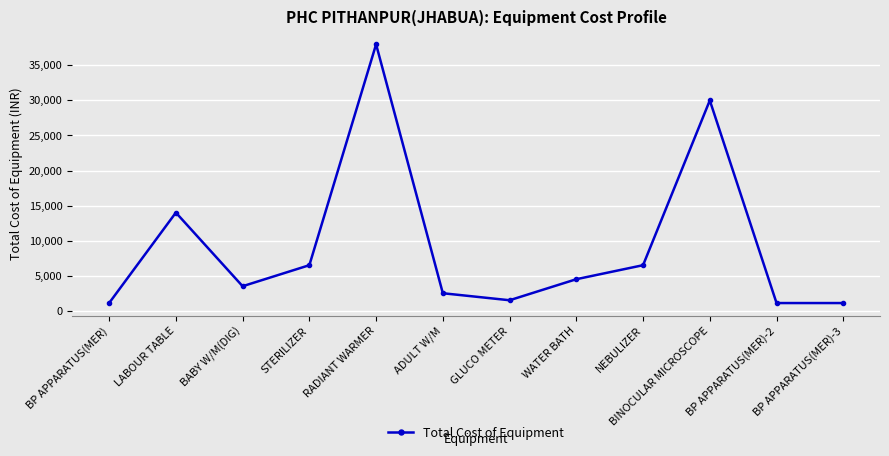

True or false: there are more than 0 points higher than both neighbors.

True